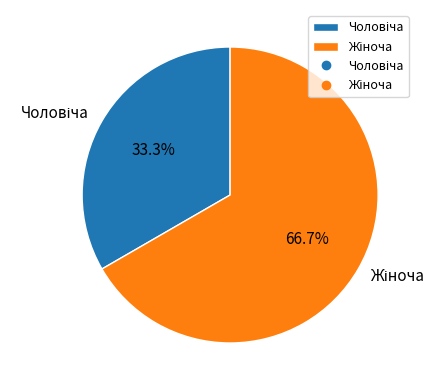

How many segments does this pie chart have?

2